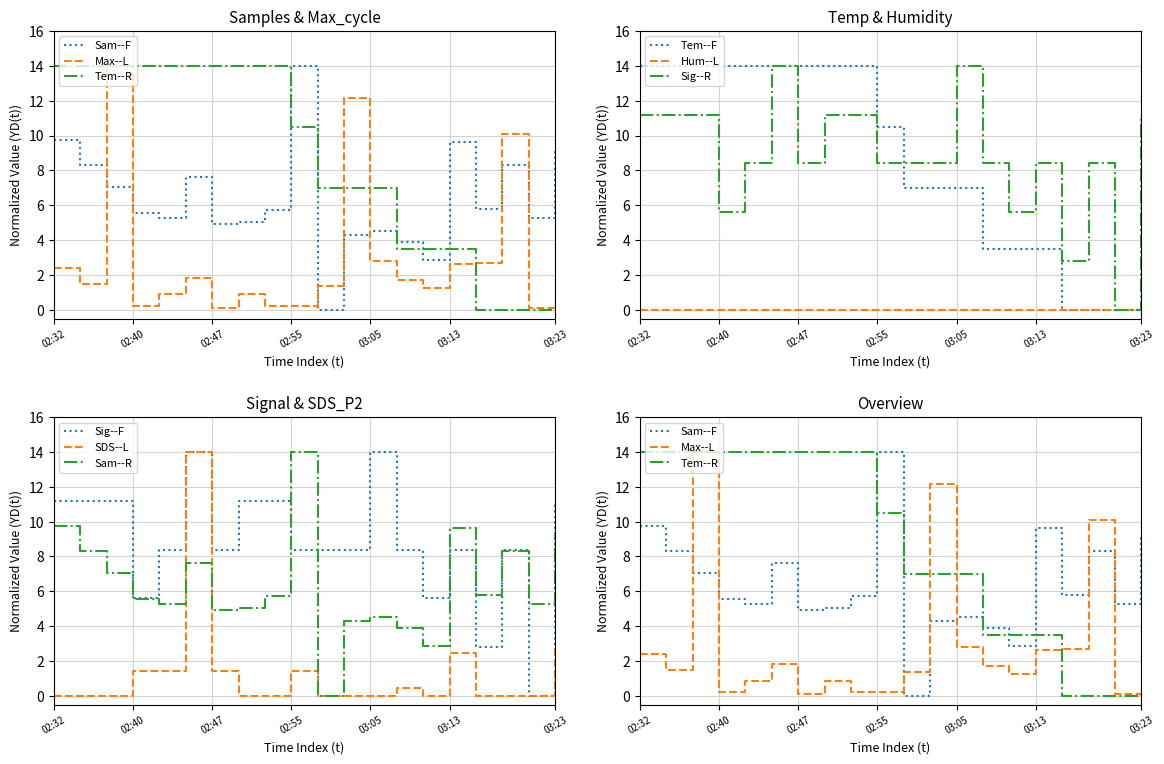

What is the total value across all series at 02:55?

34.5